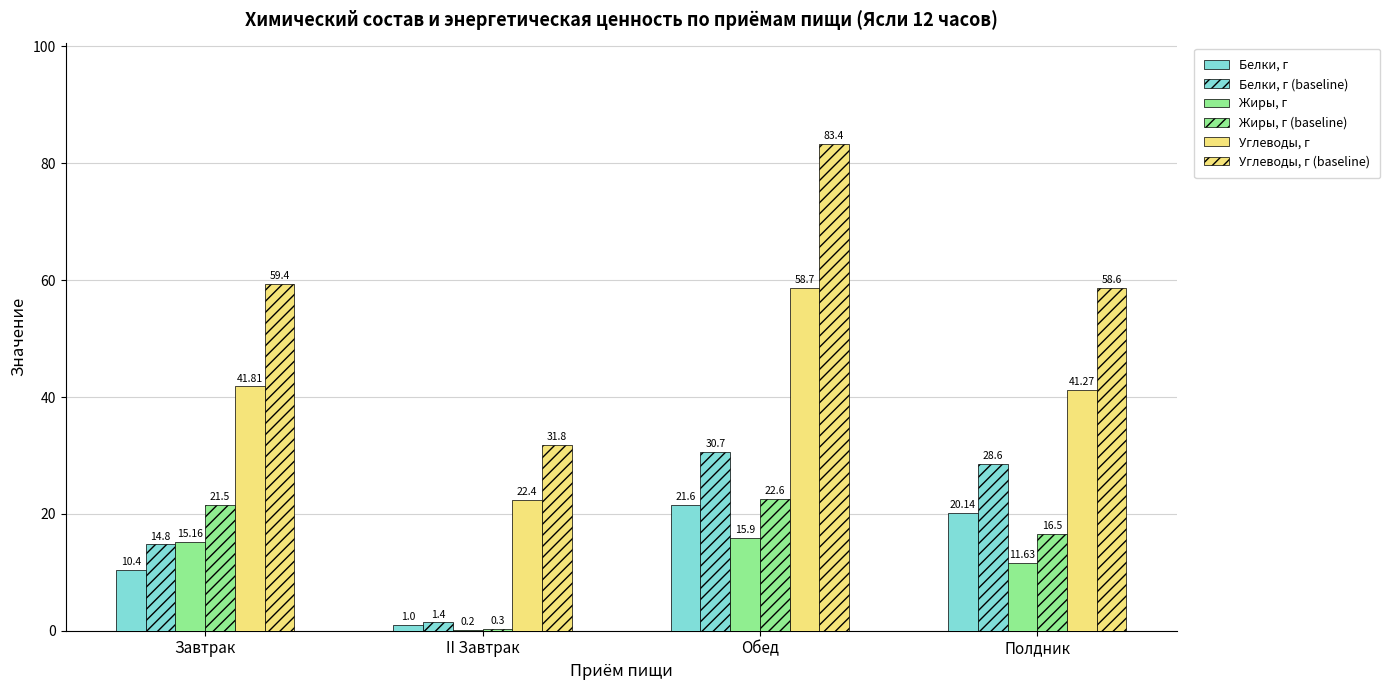

What is the minimum value shown in the chart?

0.2